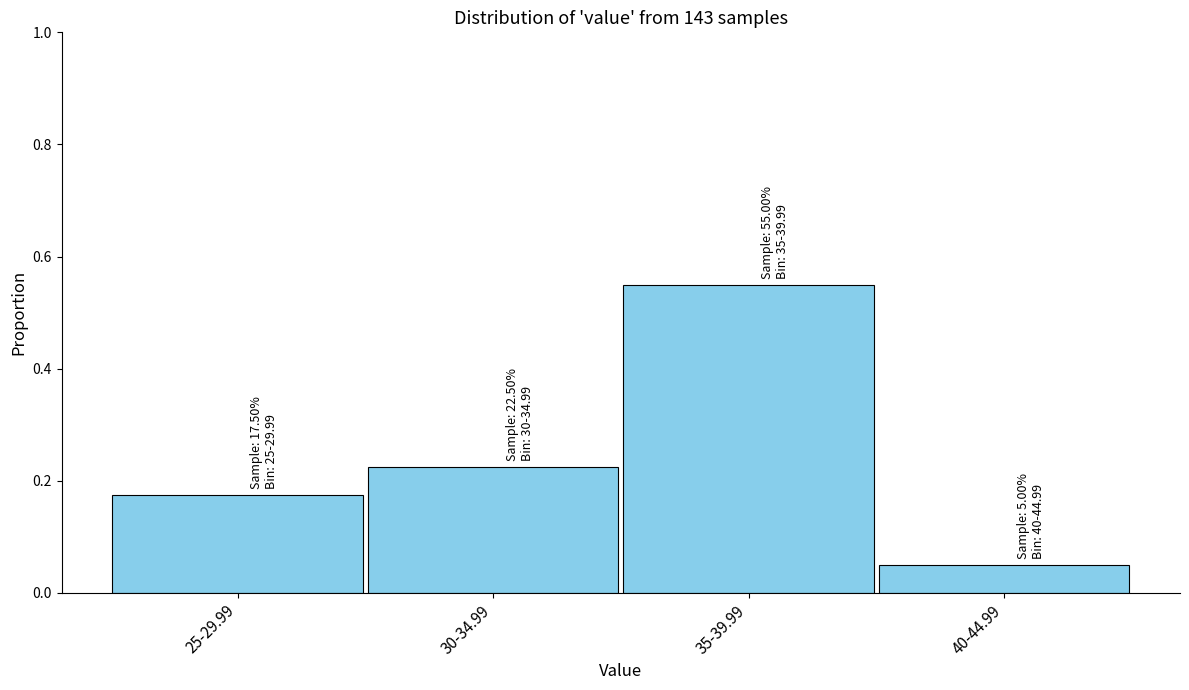

Which category has the lowest value across all series?

40-44.99